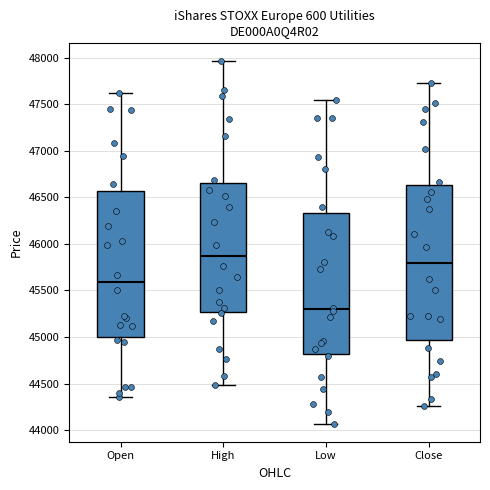

Which box has the highest median line?

High